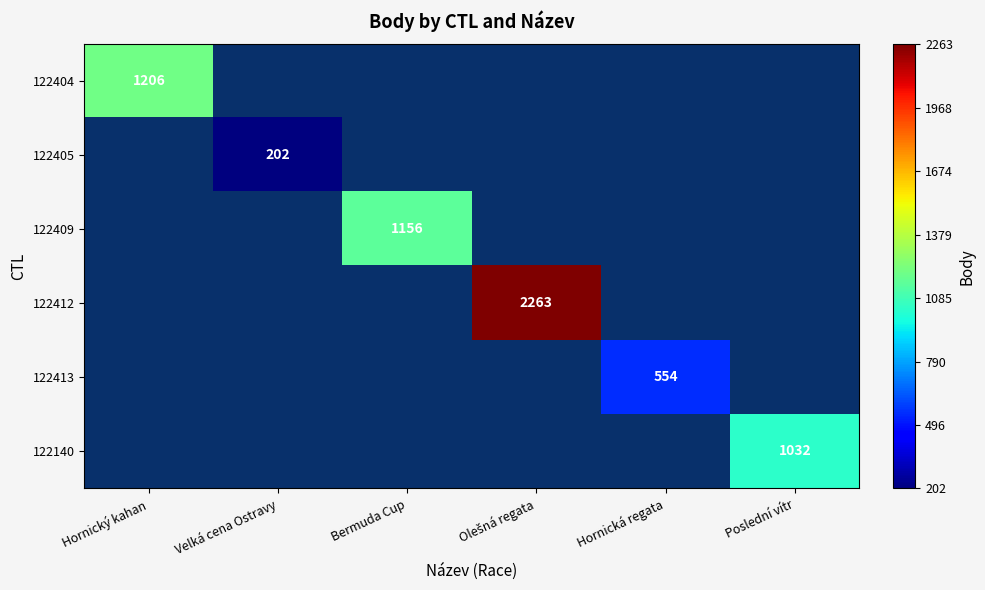

Count the number of data series in this chart.

6